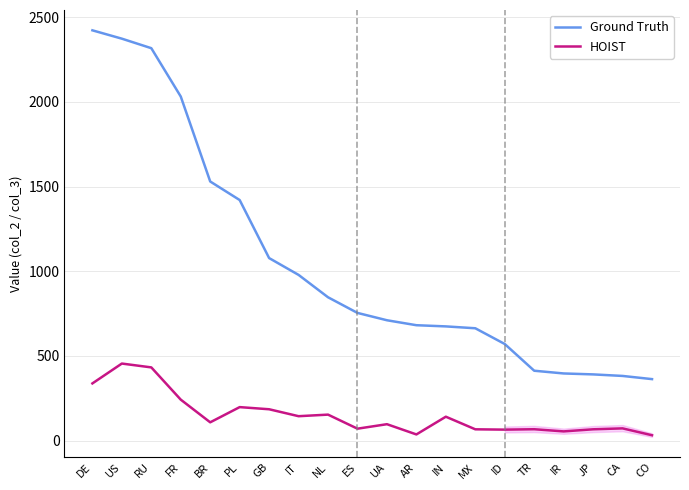

The value of Ground Truth at TR is 569.5. True or false?

False